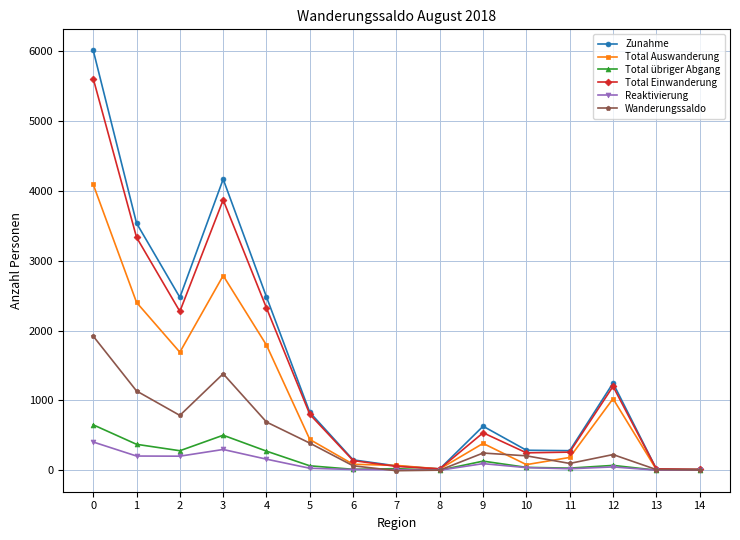

The Total übriger Abgang series shows 443 at 0. True or false?

False